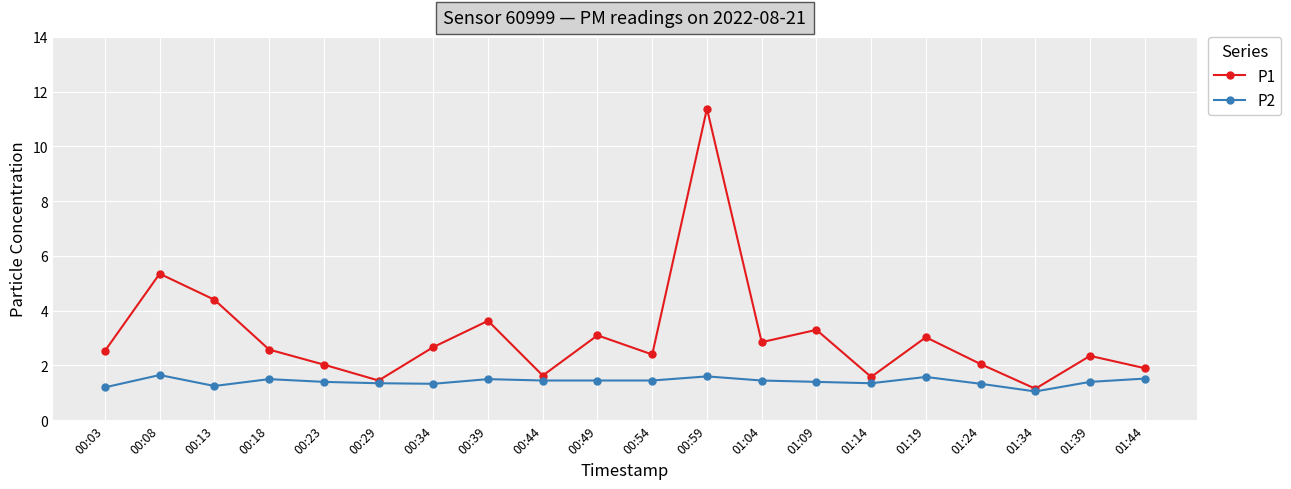

What is the greatest value displayed?

11.4